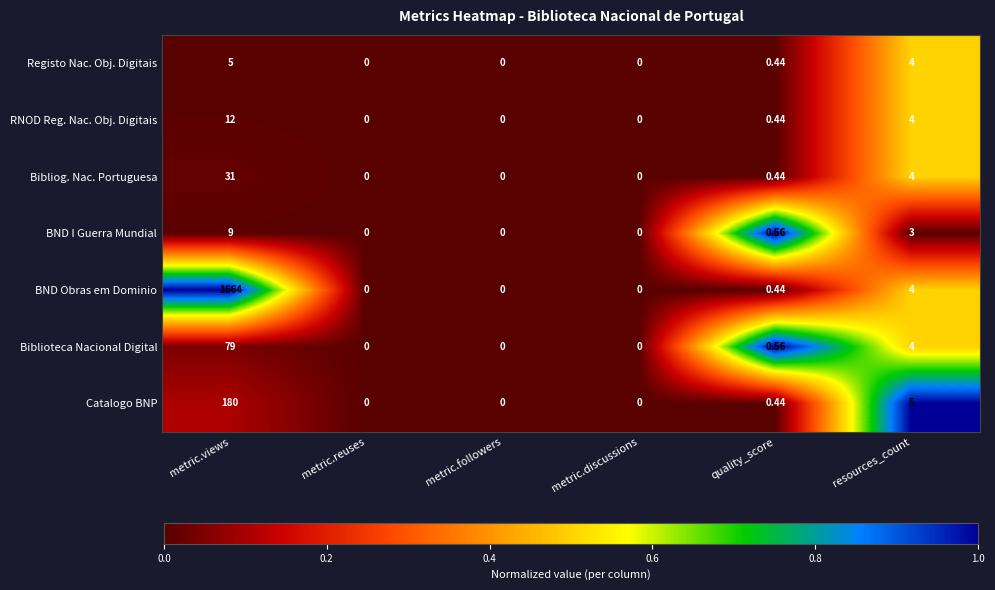

Between metric.reuses and resources_count, which series saw the biggest shift?

Catalogo BNP